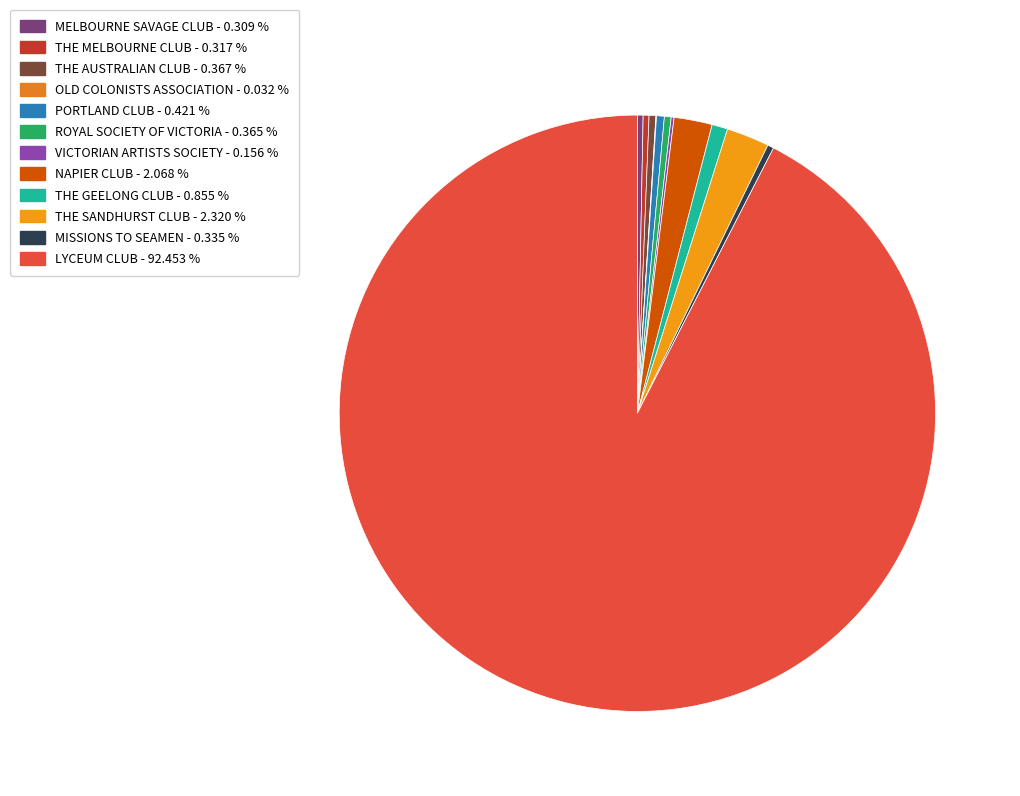

To the nearest percent, what is the combined percentage of THE GEELONG CLUB and ROYAL SOCIETY OF VICTORIA?

1%